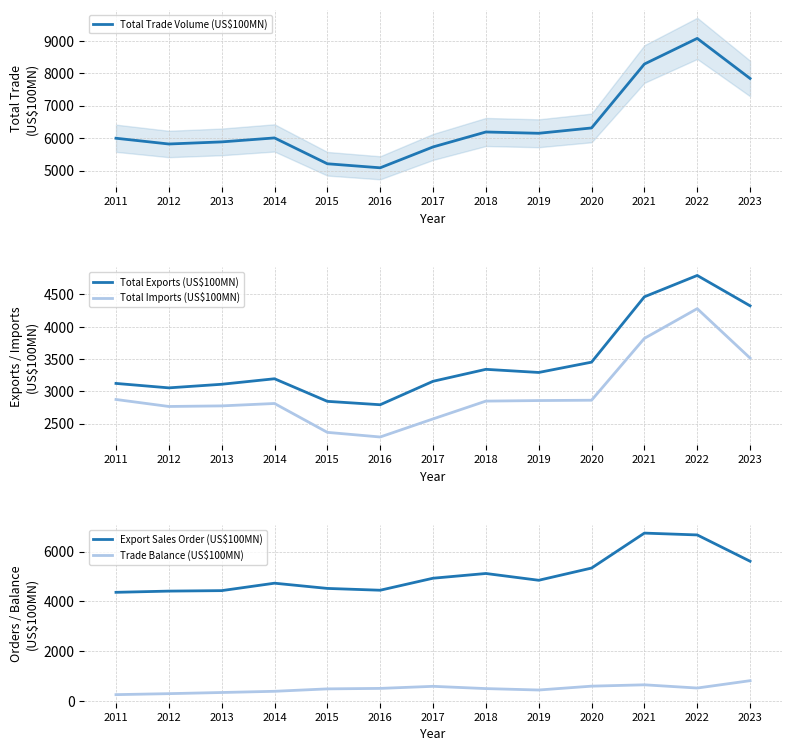

True or false: Total Exports (US$100MN) has a value of 4463.7 at 2021.

True